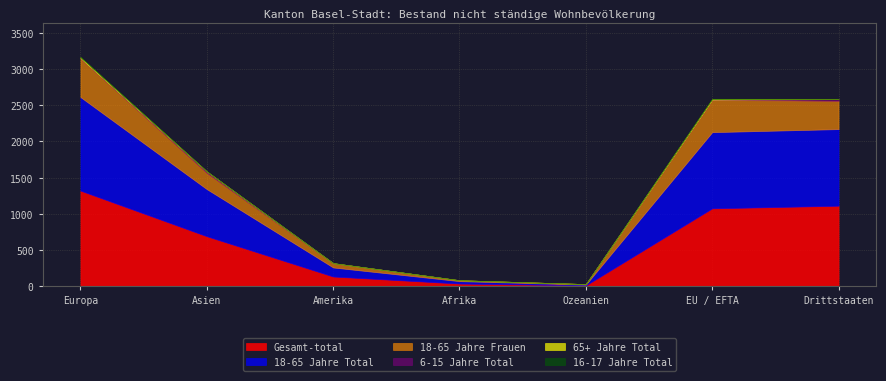

What is the approximate value of 16-17 Jahre Total at Drittstaaten?

3